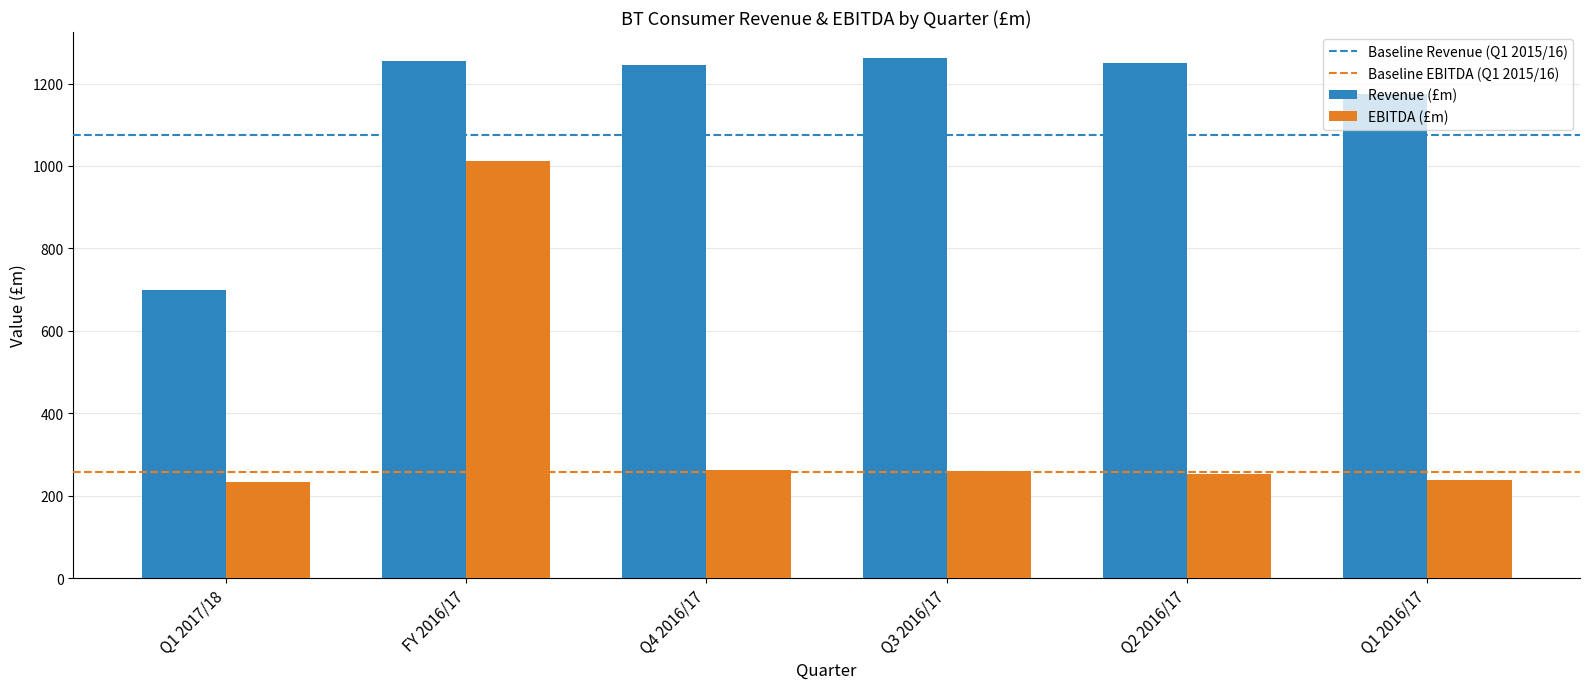

What is the label of the 2nd bar from the left?

FY 2016/17